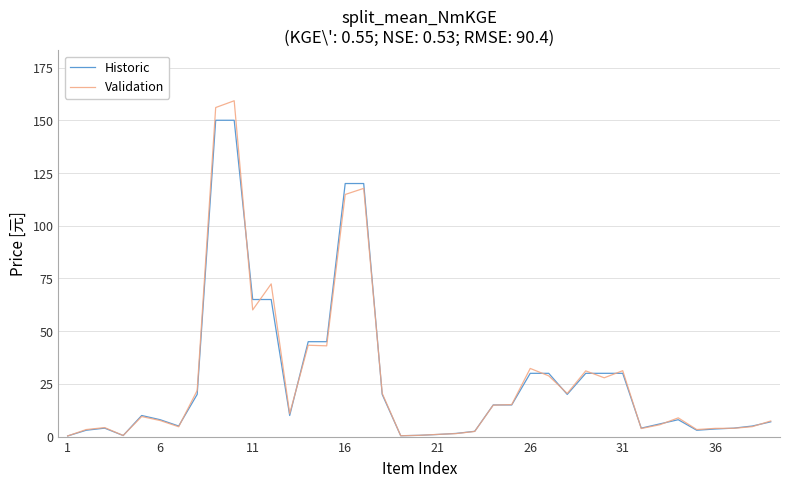

Rank the series by their maximum value, from highest to lowest.

Validation, Historic